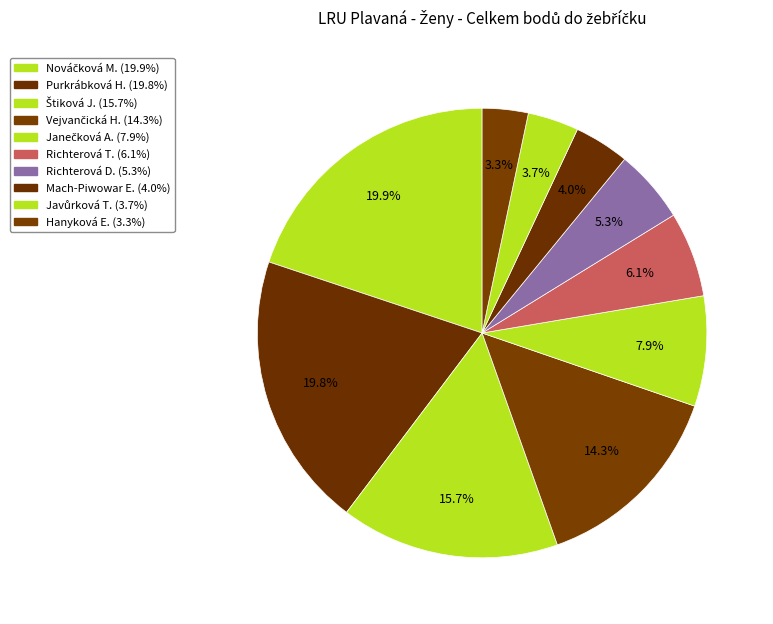

Is there any slice that represents more than half of the pie?

No